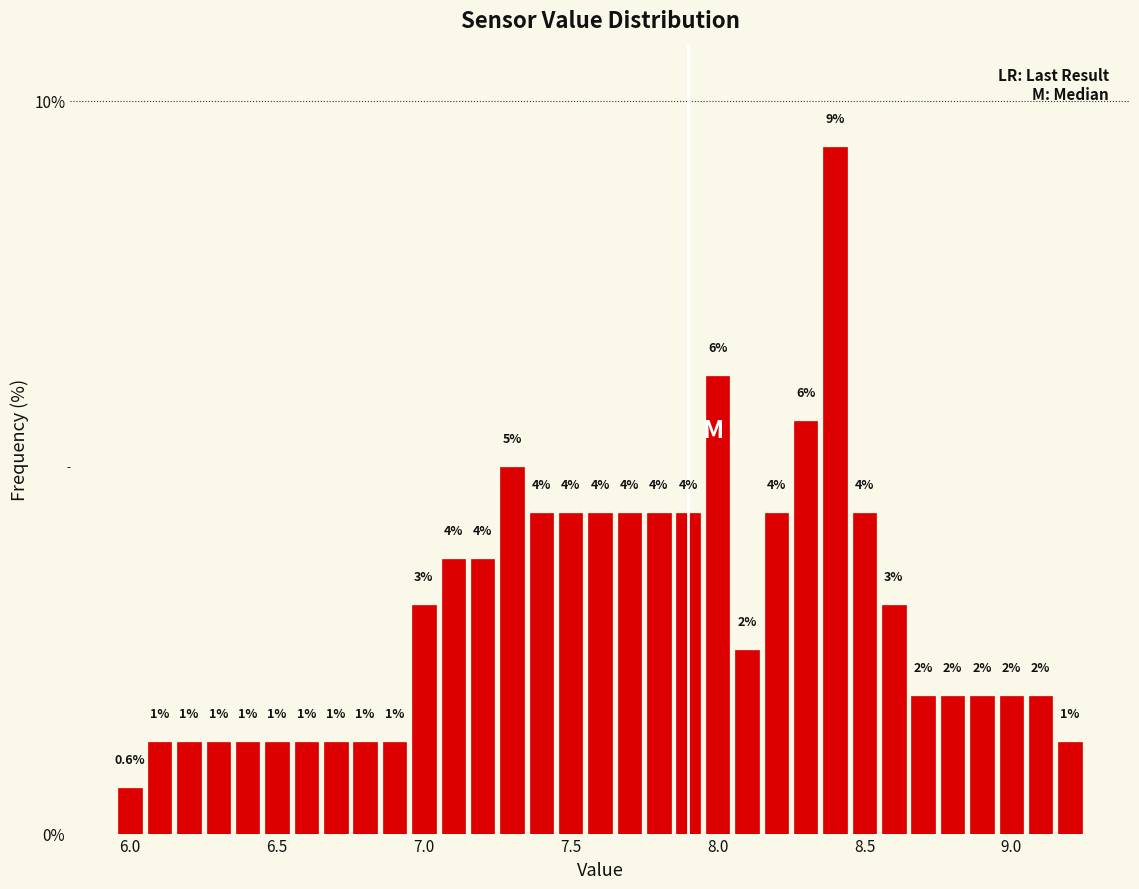

Around what value on the x-axis is the tallest bar? Give the approximate position of its centre, as read against the axis.

8.40